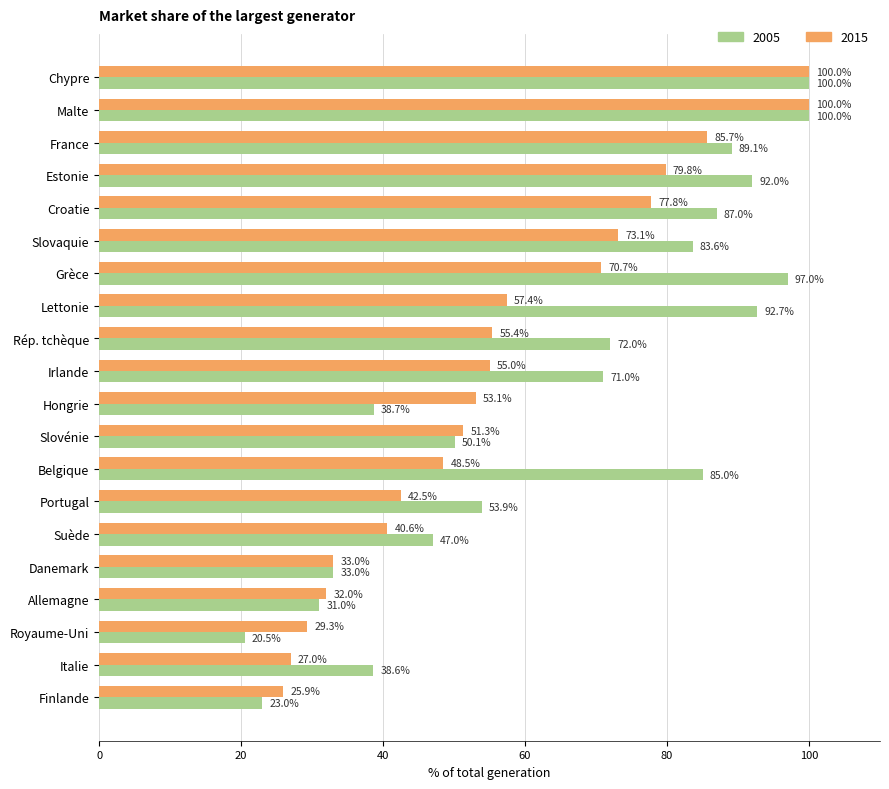

Which category has the lowest value in the 2005 series?

Royaume­Uni